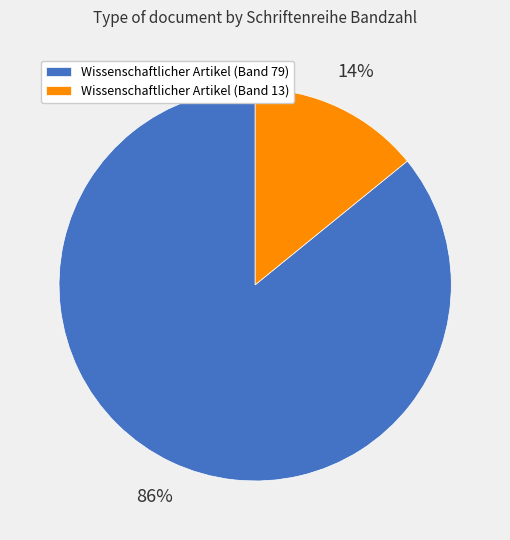

Which slice represents more than half of the pie?

Wissenschaftlicher Artikel (Band 79)